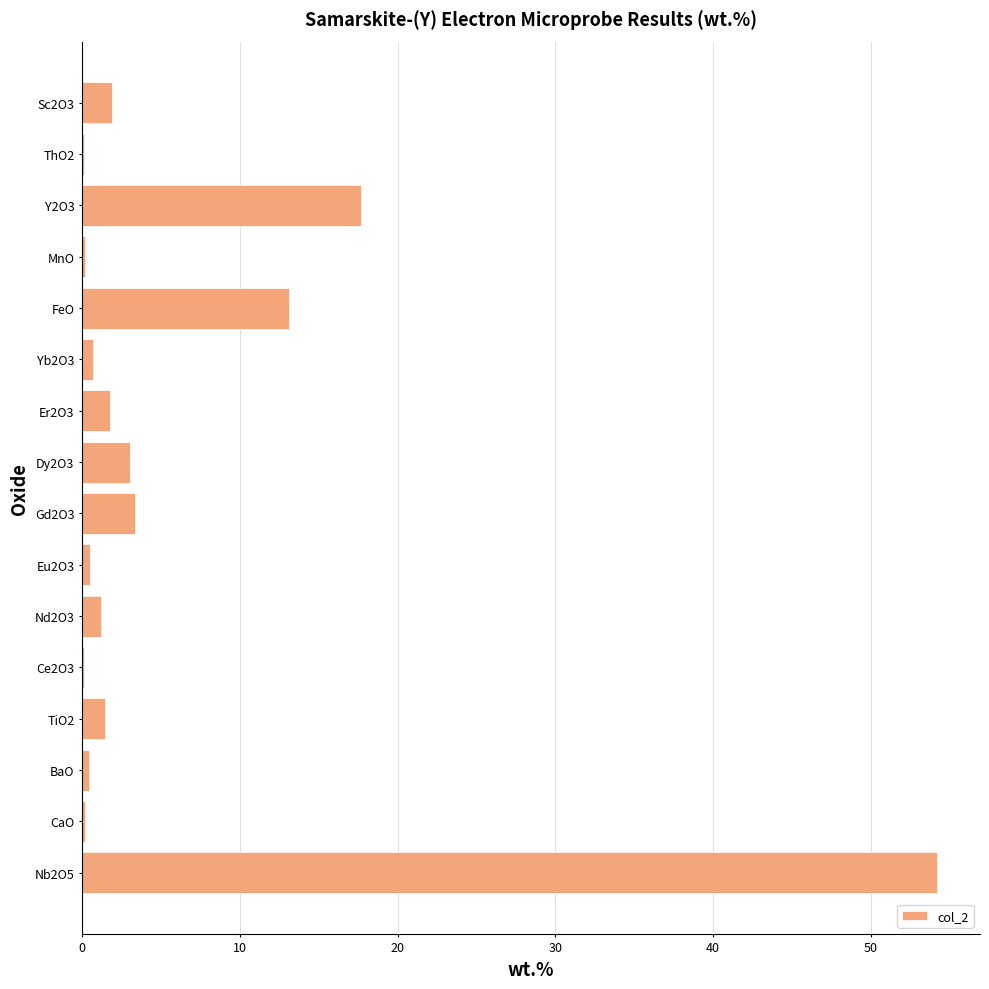

What is the greatest value displayed?

54.2